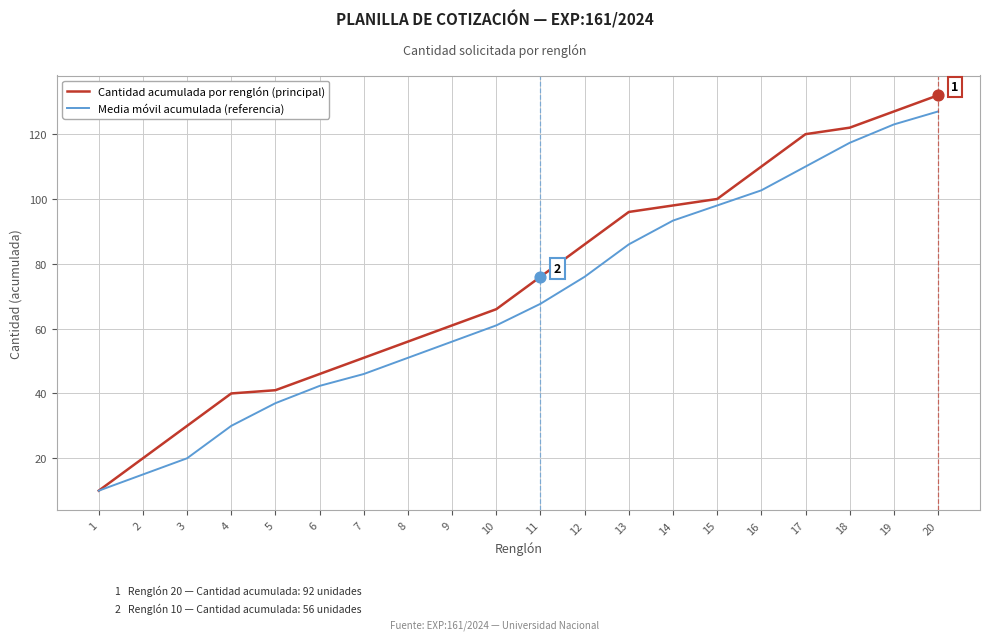

Which series has the largest range (max minus min)?

Cantidad acumulada por renglón (principal)